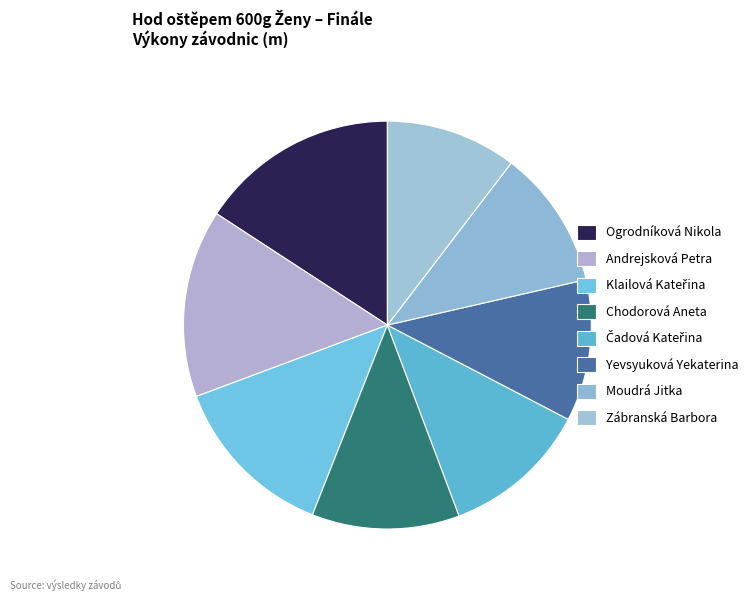

What percentage is the Andrejsková Petra slice, to the nearest percent?

15%